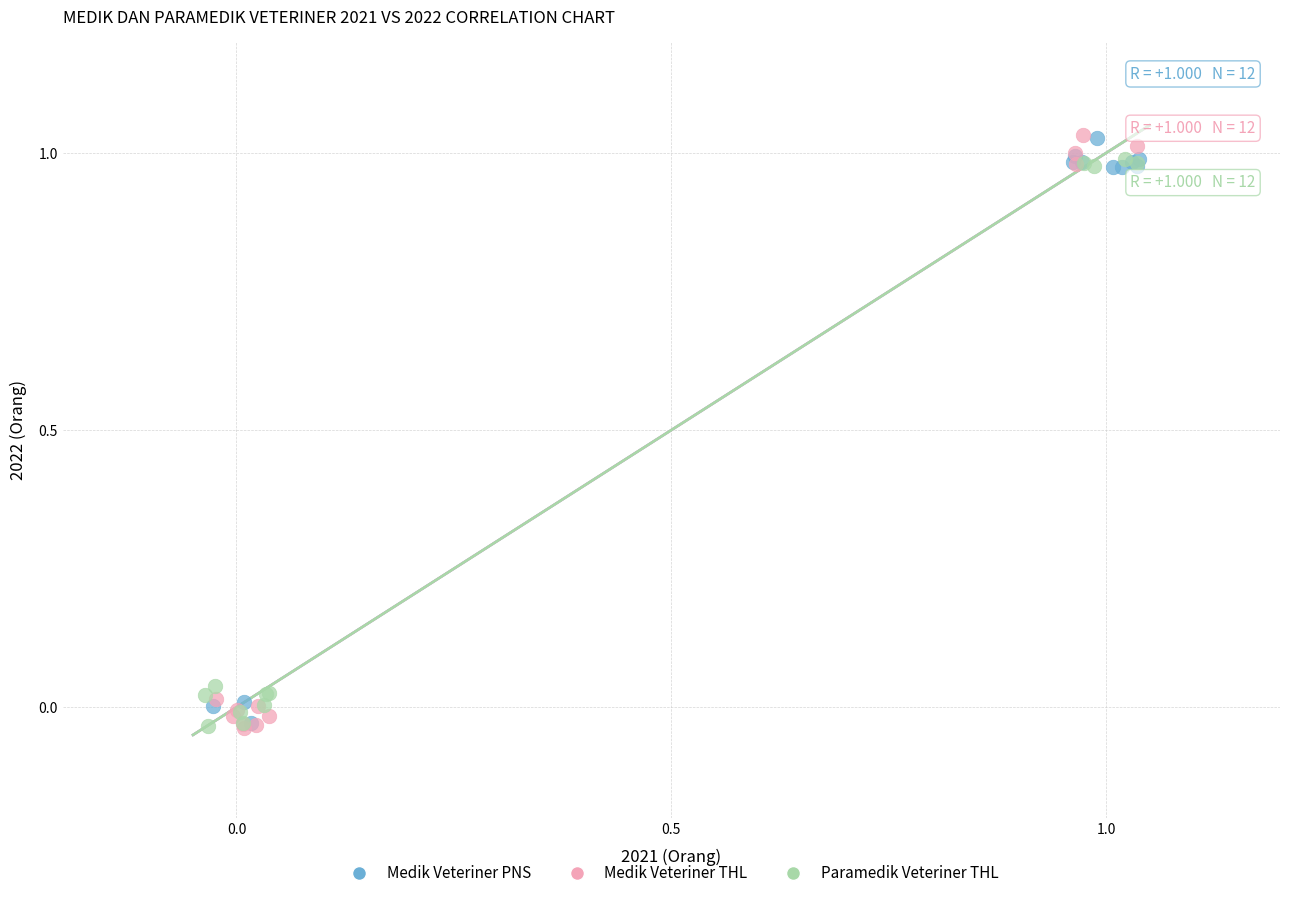

What are all the series names shown in the legend?

Medik Veteriner PNS, Medik Veteriner THL, Paramedik Veteriner THL